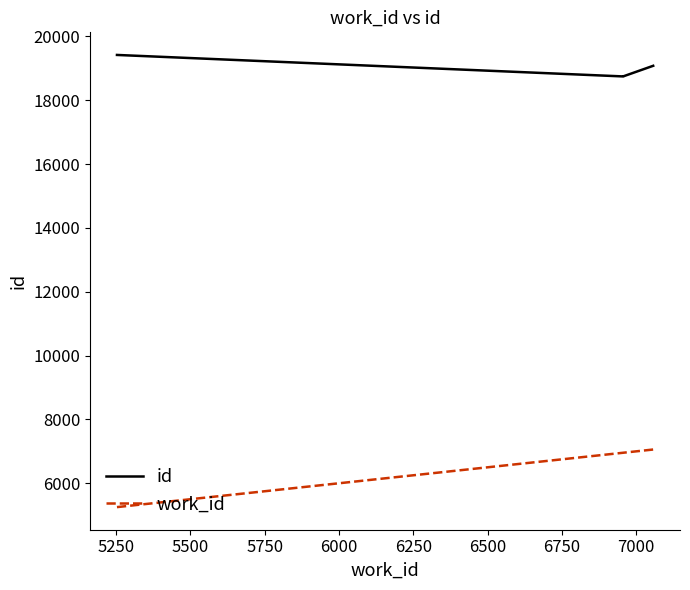

Which series has the widest spread of values?

work_id